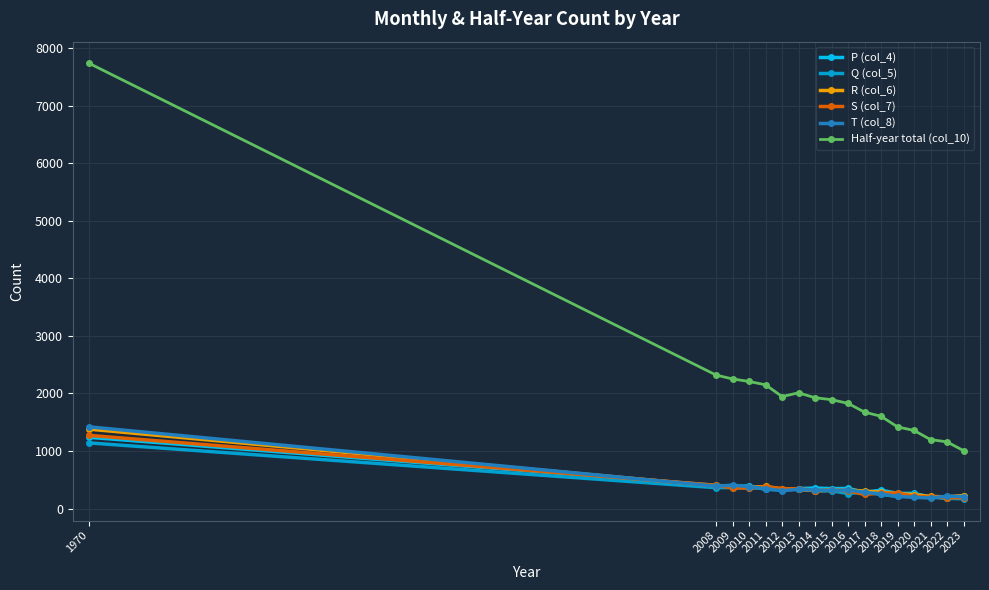

What is the lowest value of the P (col_4) series?

183